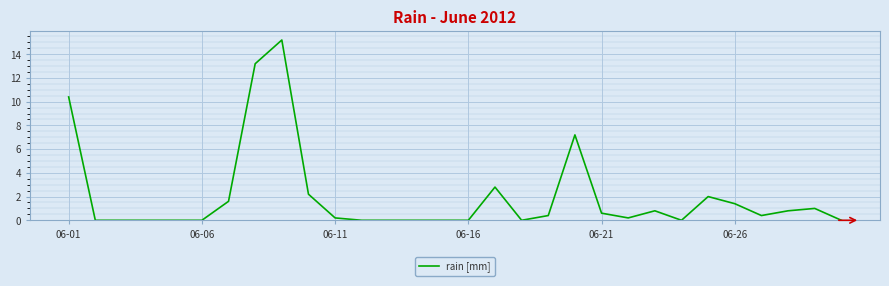

What is the difference between the maximum and minimum values?

15.2